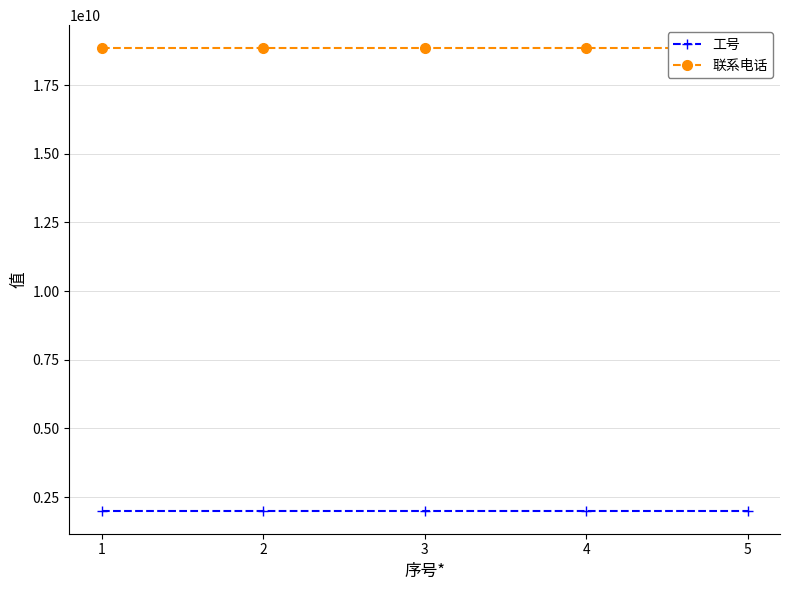

True or false: 工号 has more than 1 interior local peaks.

False